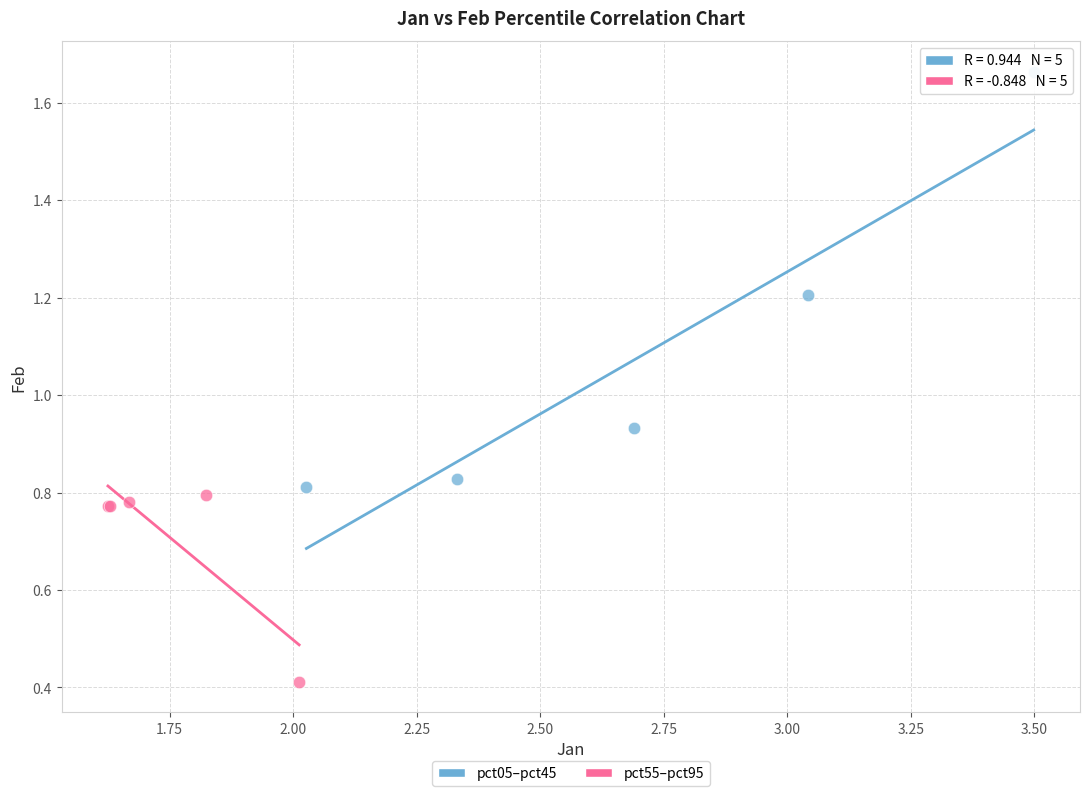

Which series reaches the maximum Y coordinate?

pct05–pct45